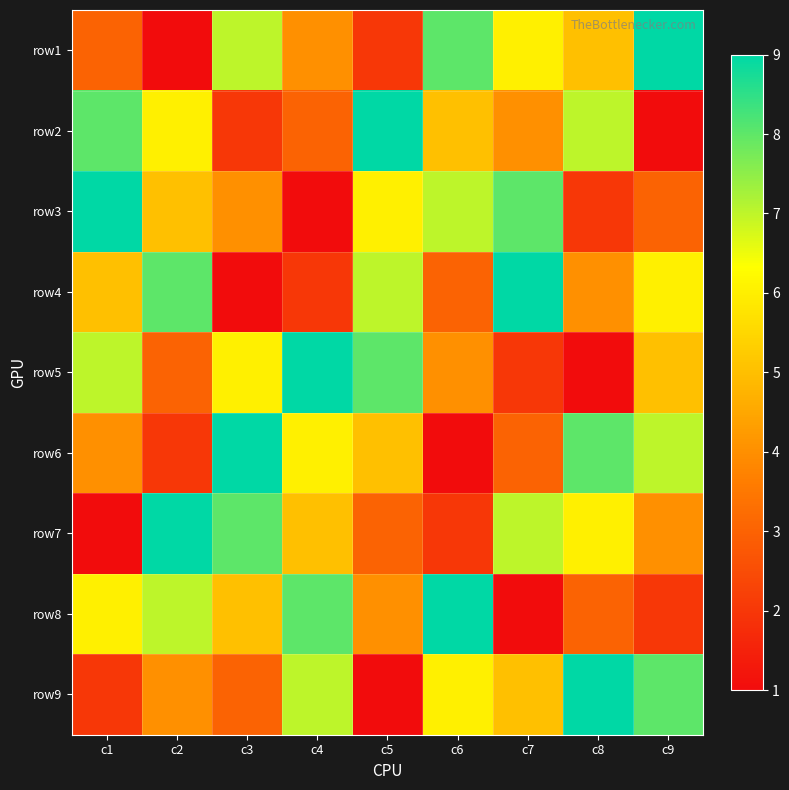

Rank the series by their maximum value, from lowest to highest.

row1, row2, row3, row4, row5, row6, row7, row8, row9